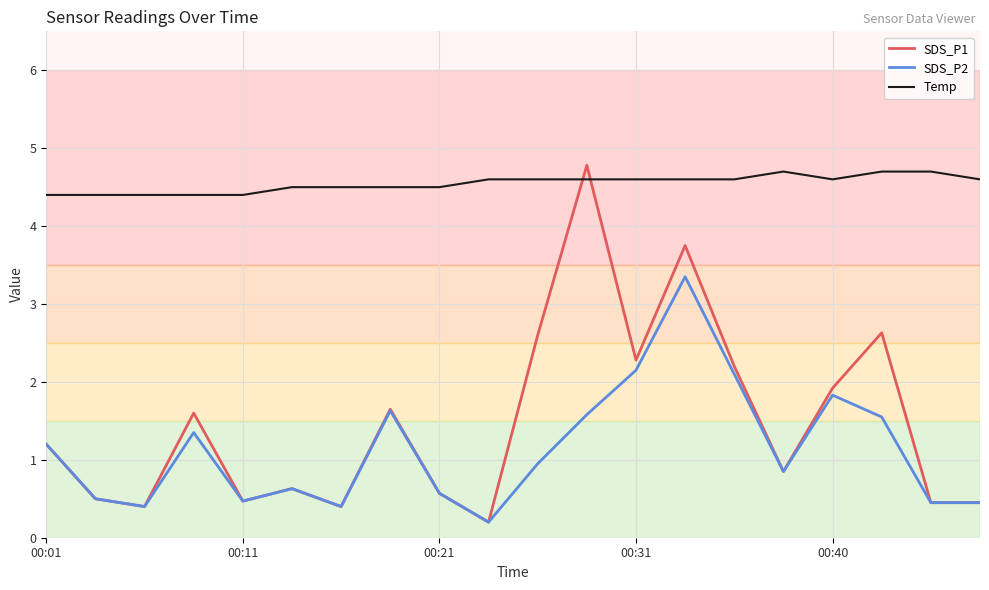

True or false: Temp and SDS_P1 intersect in this chart.

True